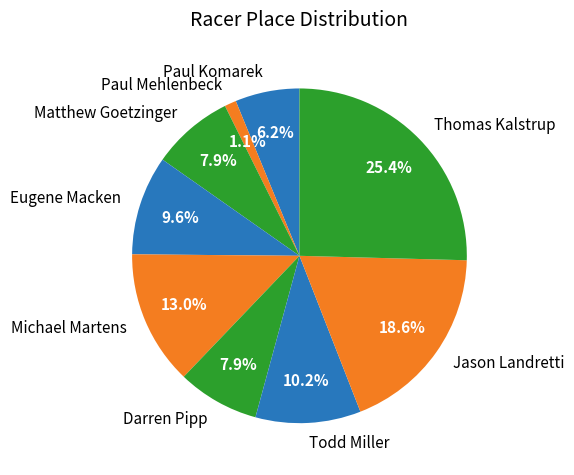

How many segments does this pie chart have?

9